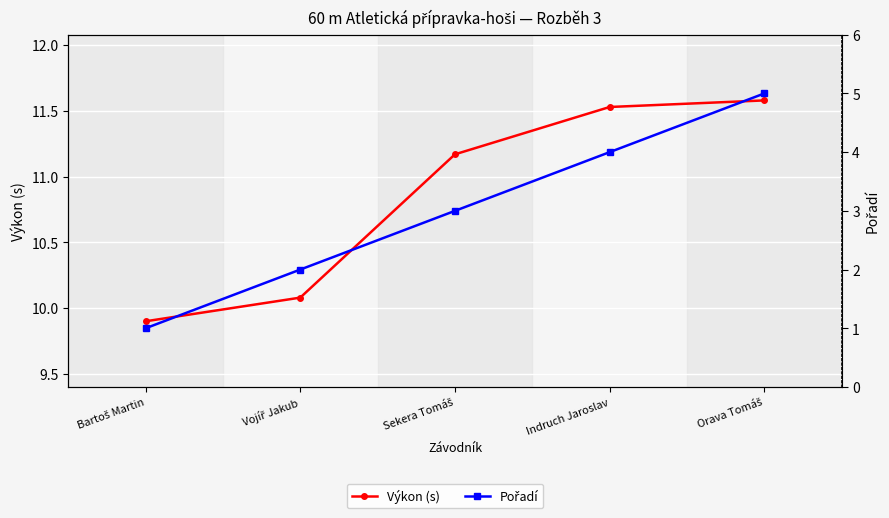

How many data points in Pořadí are above 3?

2